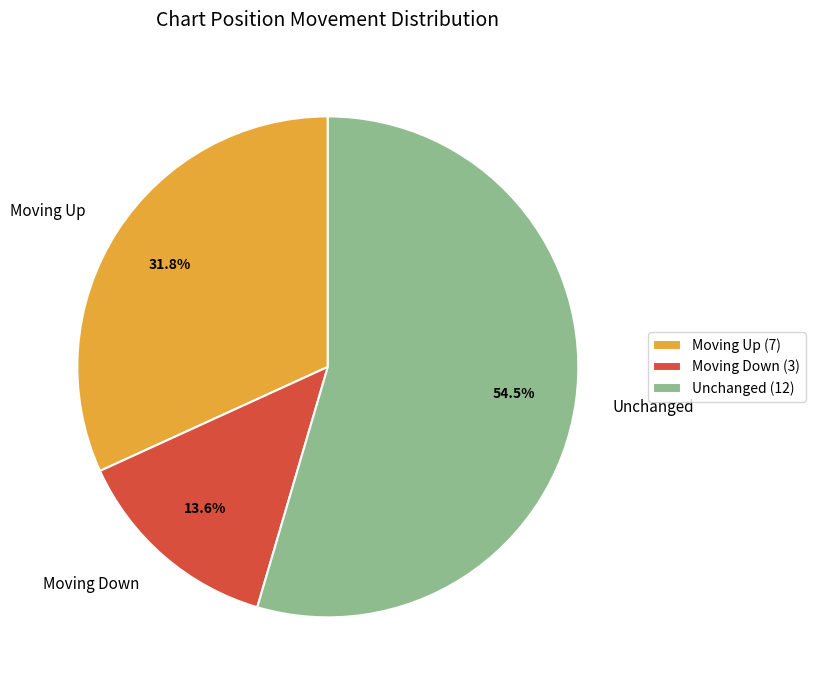

What percentage do Moving Down (3) and Unchanged (12) together represent?

68.2%